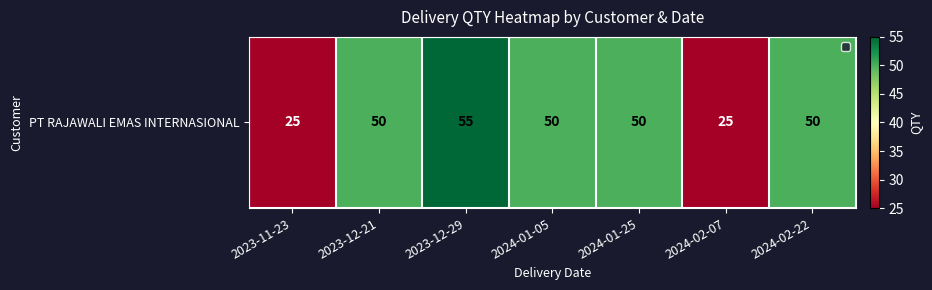

Reading left to right, transcribe all the data shown in this chart.

25	50	55	50	50	25	50